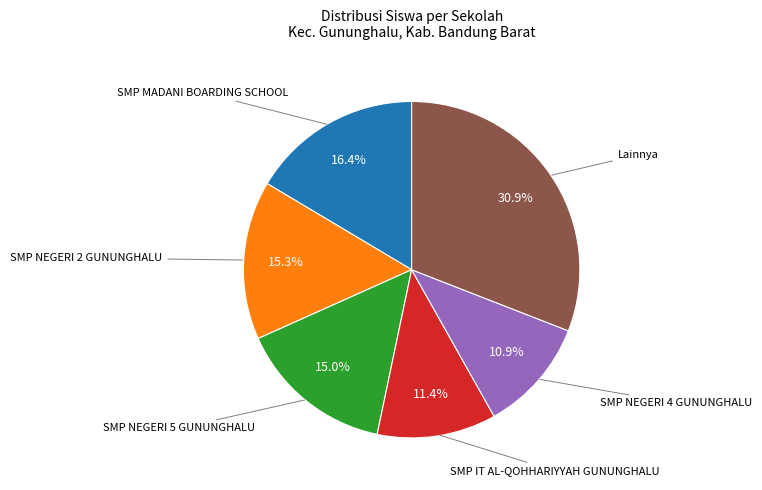

Does any single category account for the majority?

No